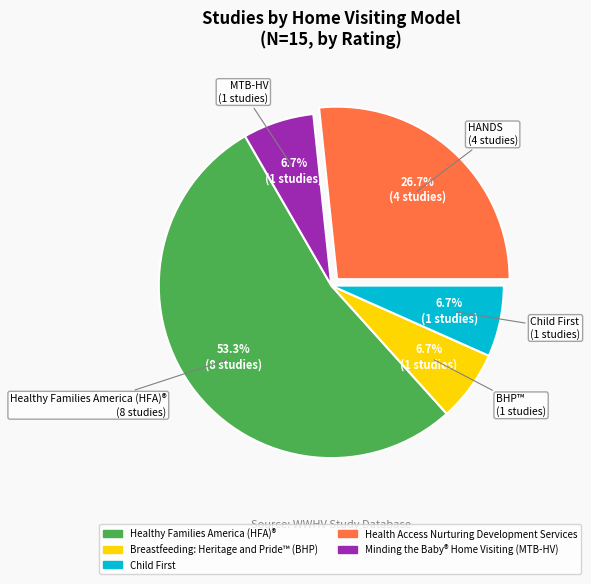

To the nearest percent, what portion does Healthy Families America (HFA)® represent?

53%